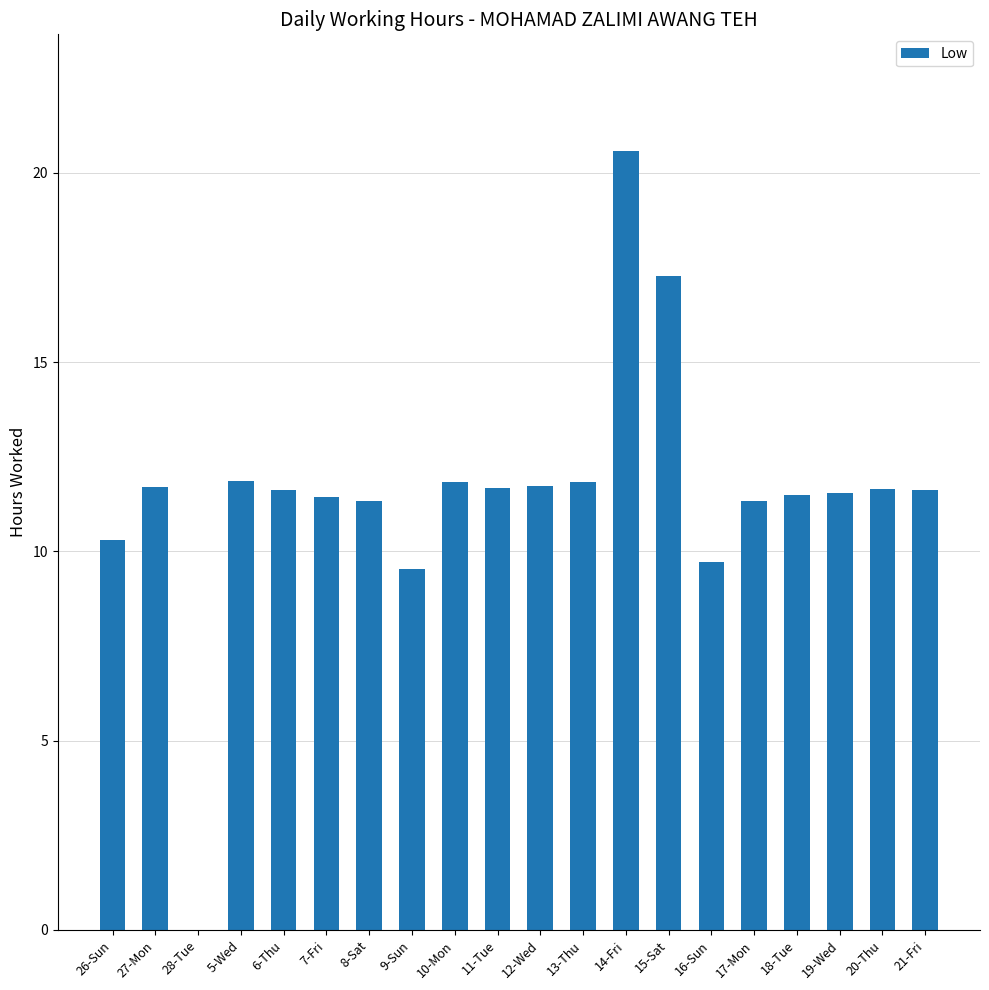

The chart shows a value of 11.6 at 21-Fri. True or false?

True